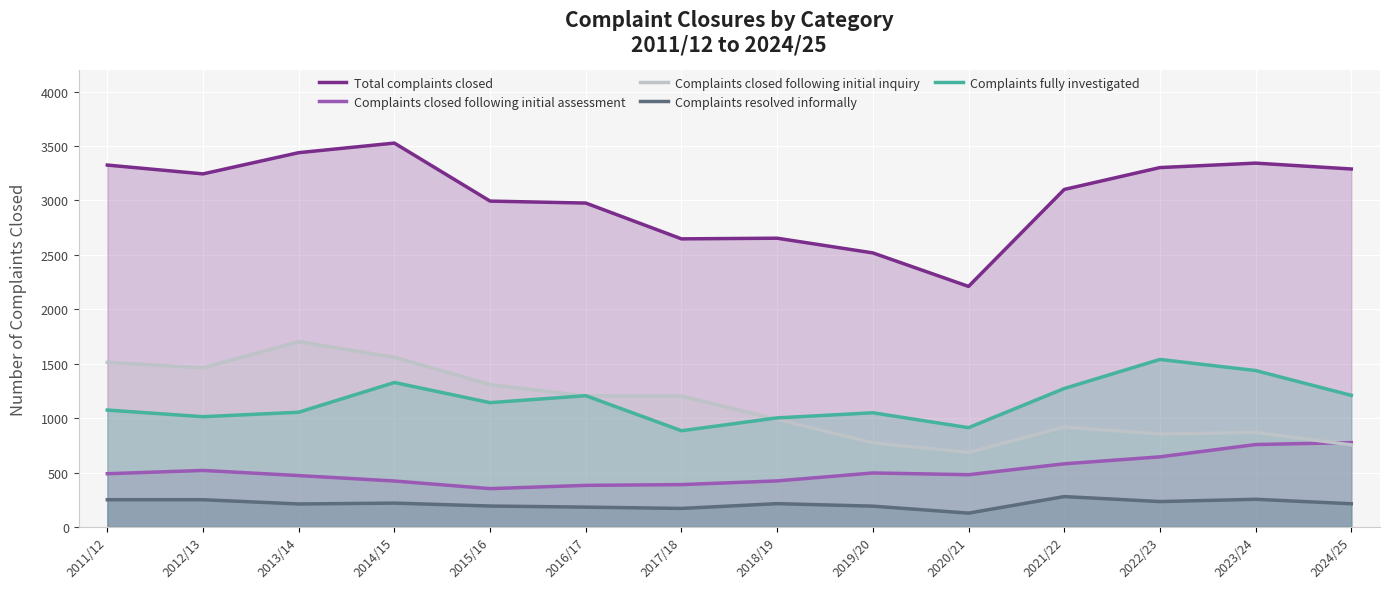

What is the difference between the Complaints closed following initial inquiry values at 2022/23 and 2014/15?

705